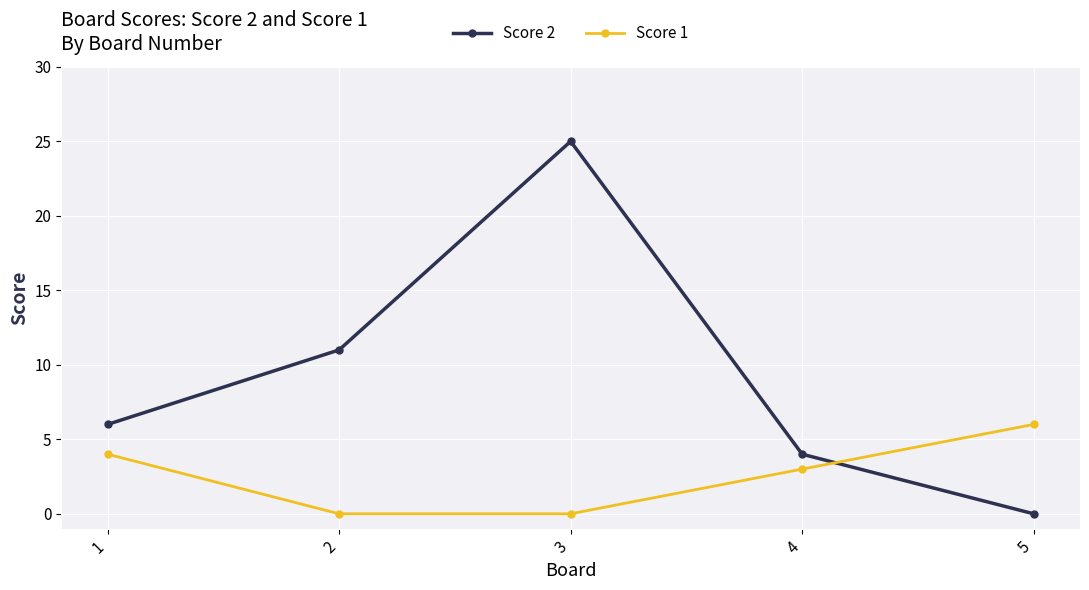

Where is the first local maximum for Score 2?

3